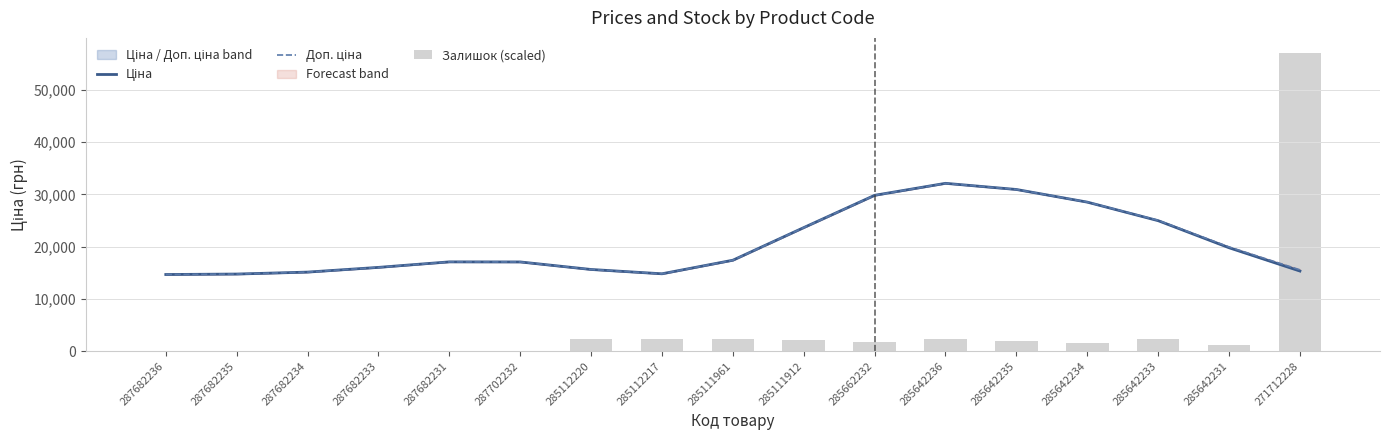

Where is Ціна nearest to the value 23390?

285111912